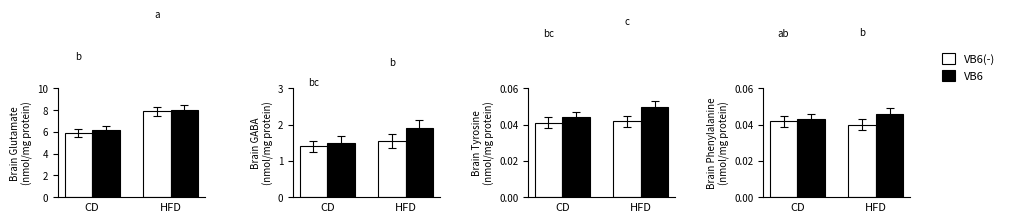

Between CD and HFD, which series saw the biggest shift?

VB6